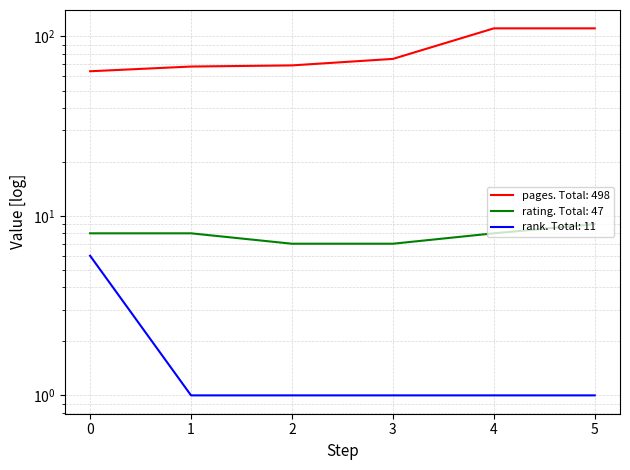

What is the maximum value for rank?

6